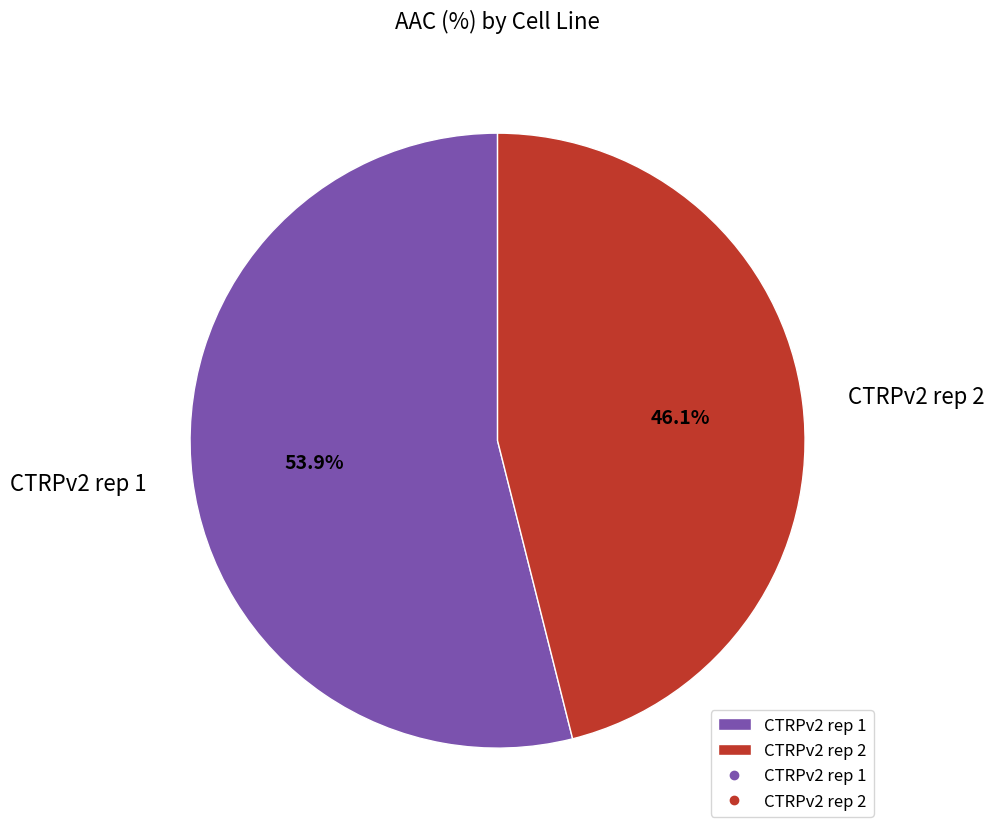

What percentage do CTRPv2 rep 1 and CTRPv2 rep 2 together represent?

100.0%